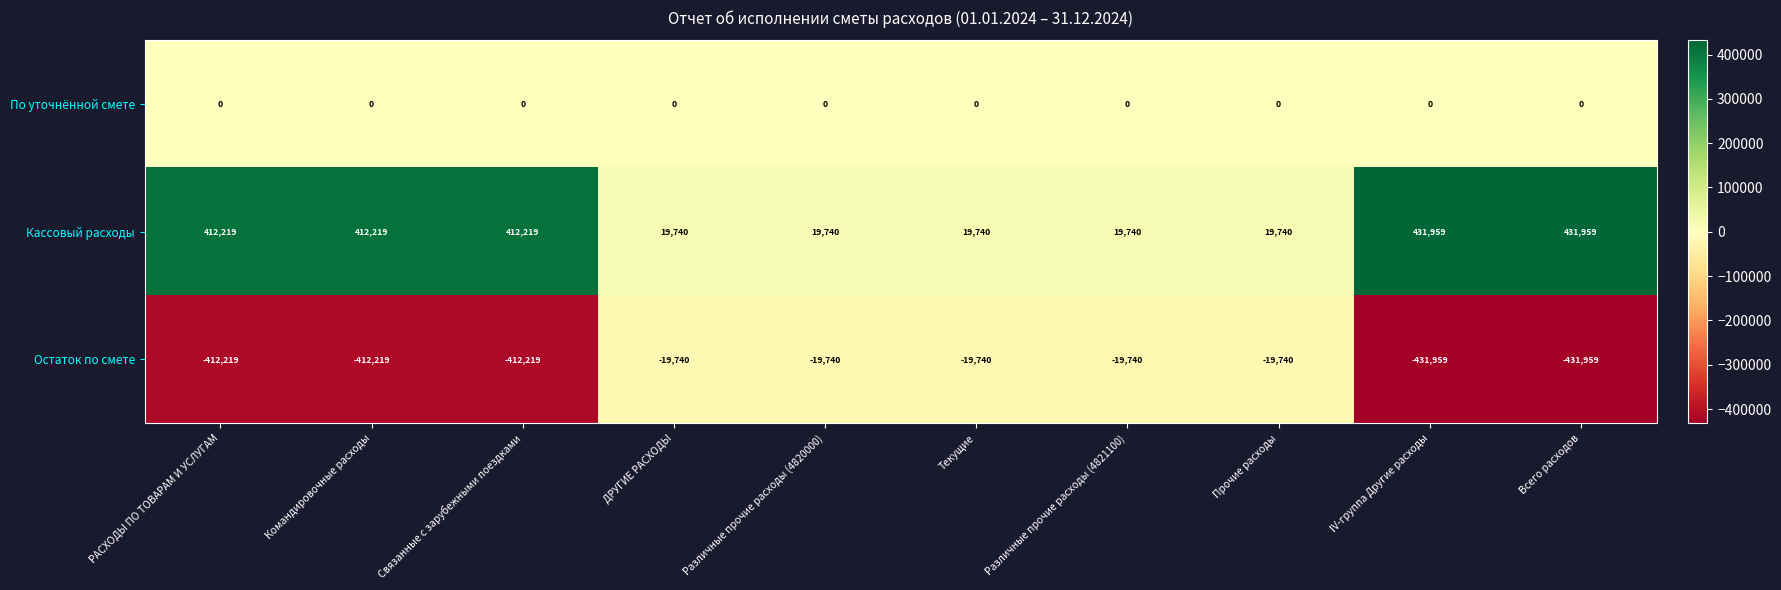

What is the difference between the highest and lowest values at Связанные с зарубежными поездками?

824438